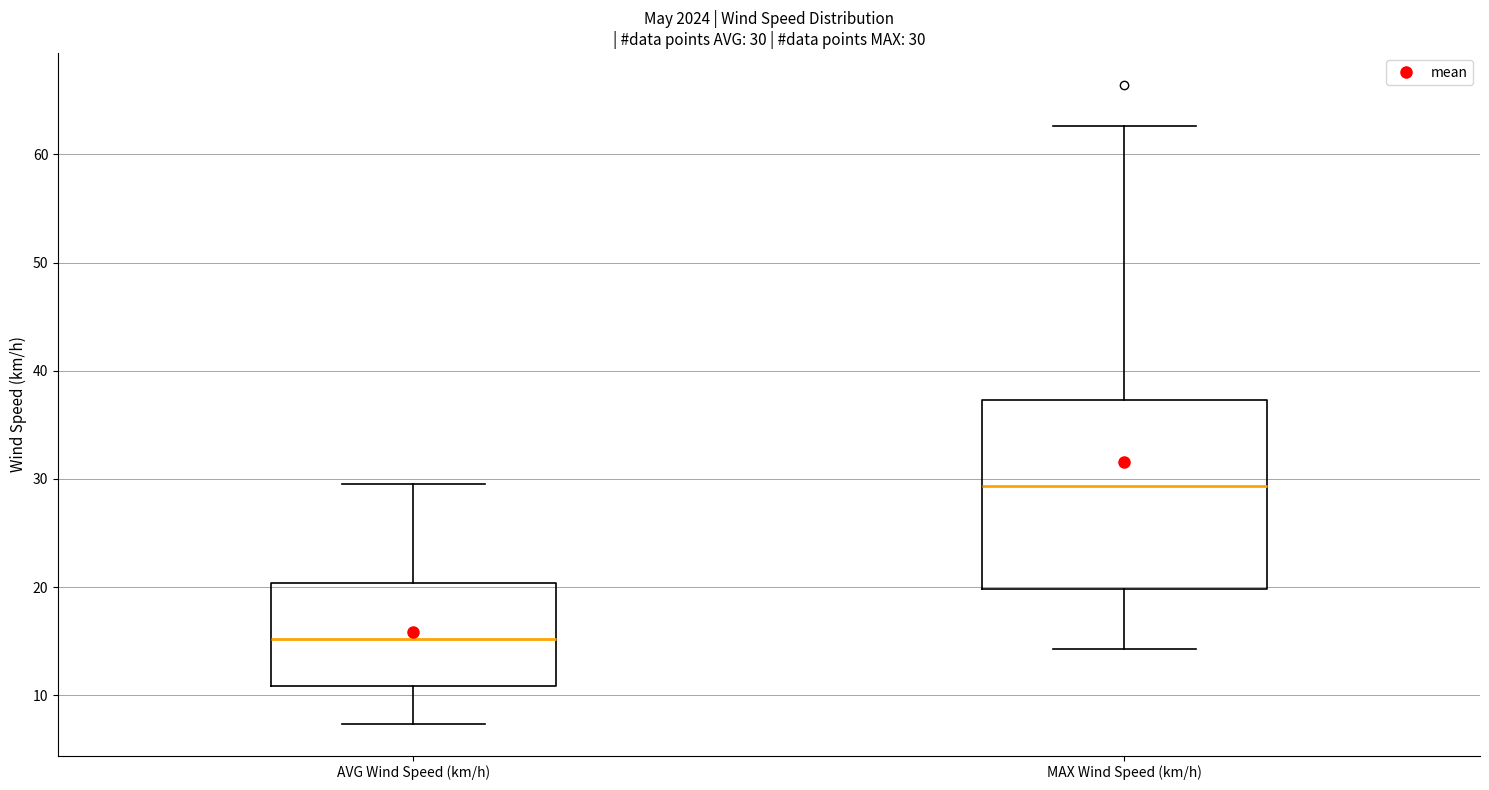

Which box is the tallest, from its lower edge to its upper edge?

MAX Wind Speed (km/h)